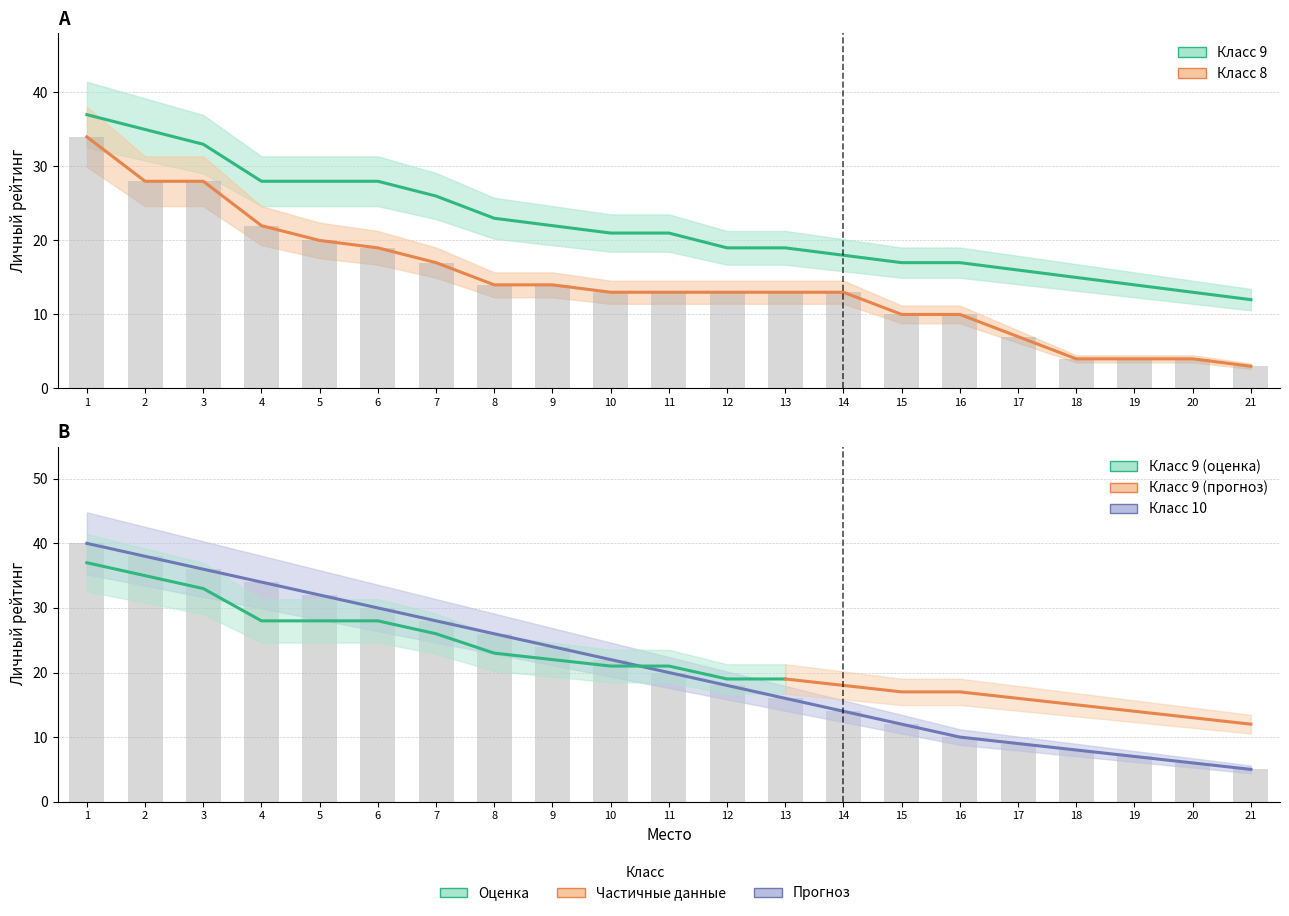

Is the value of Класс 8 at 16 greater than the value of Класс 10 at 15?

No